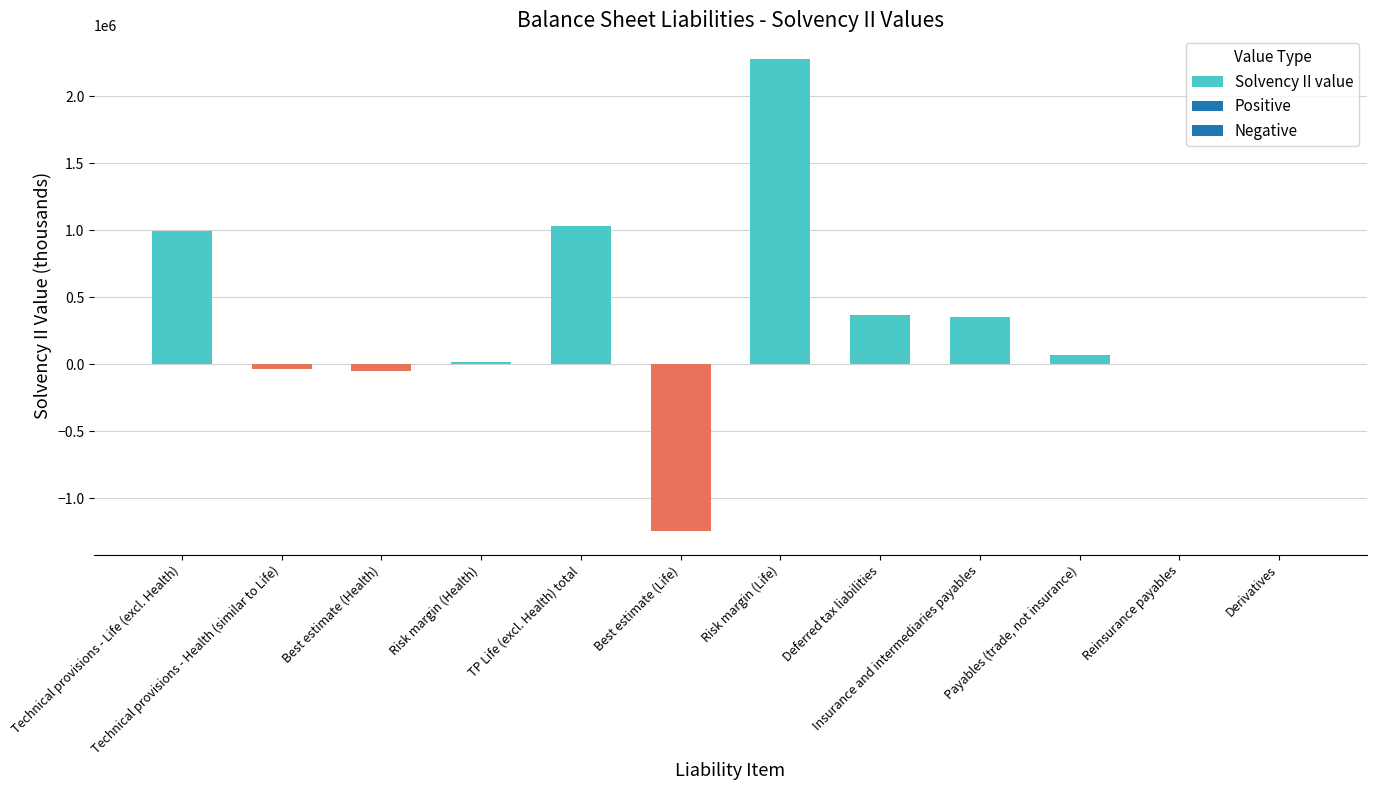

Are the bars grouped side by side (vs. stacked)?

No